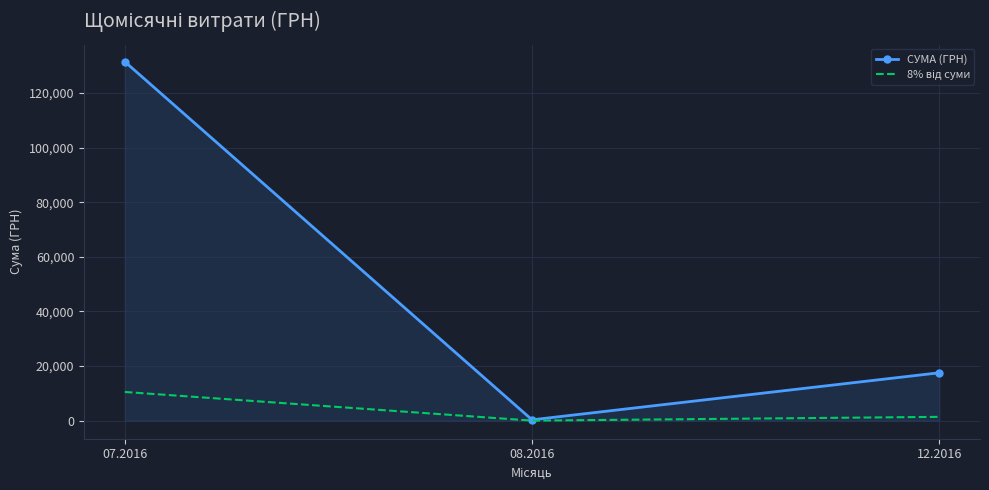

Count the number of categories in the chart.

3